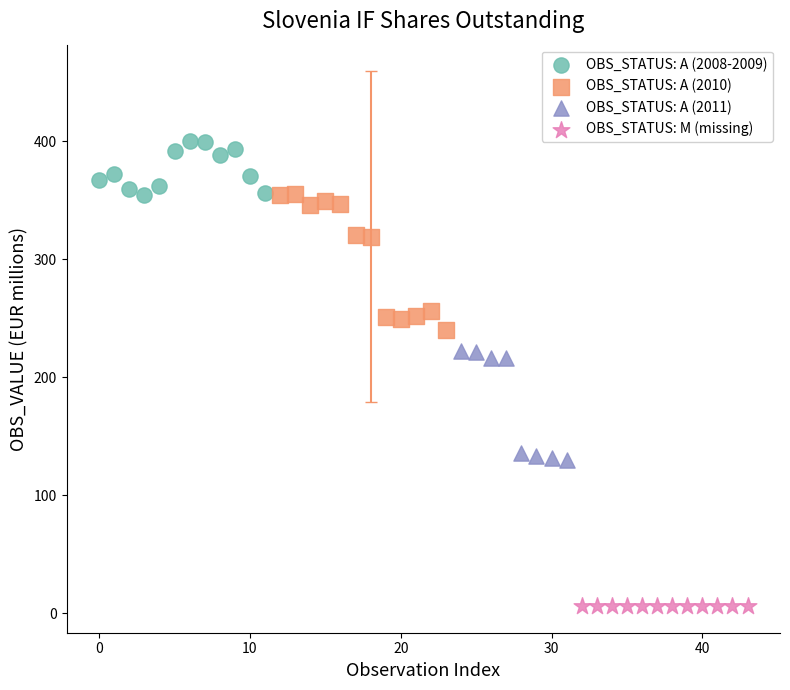

Which series reaches the maximum Y coordinate?

OBS_STATUS: A (2008-2009)